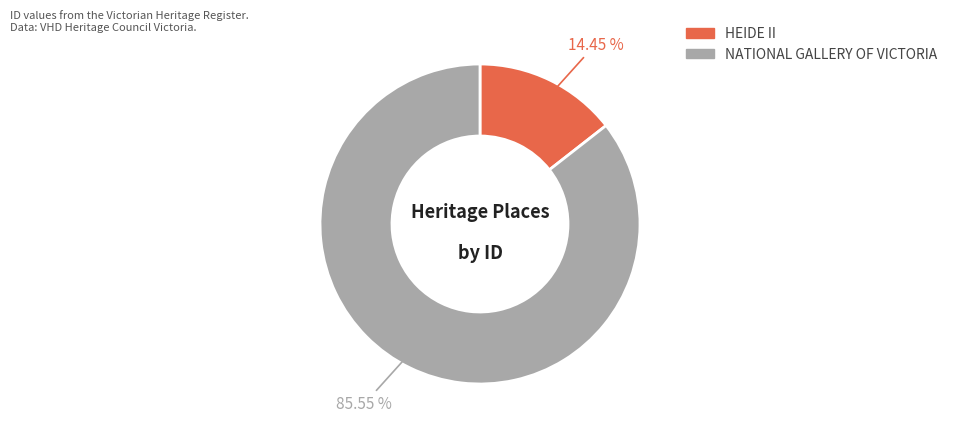

Do HEIDE II and NATIONAL GALLERY OF VICTORIA together represent more than half of the pie?

Yes